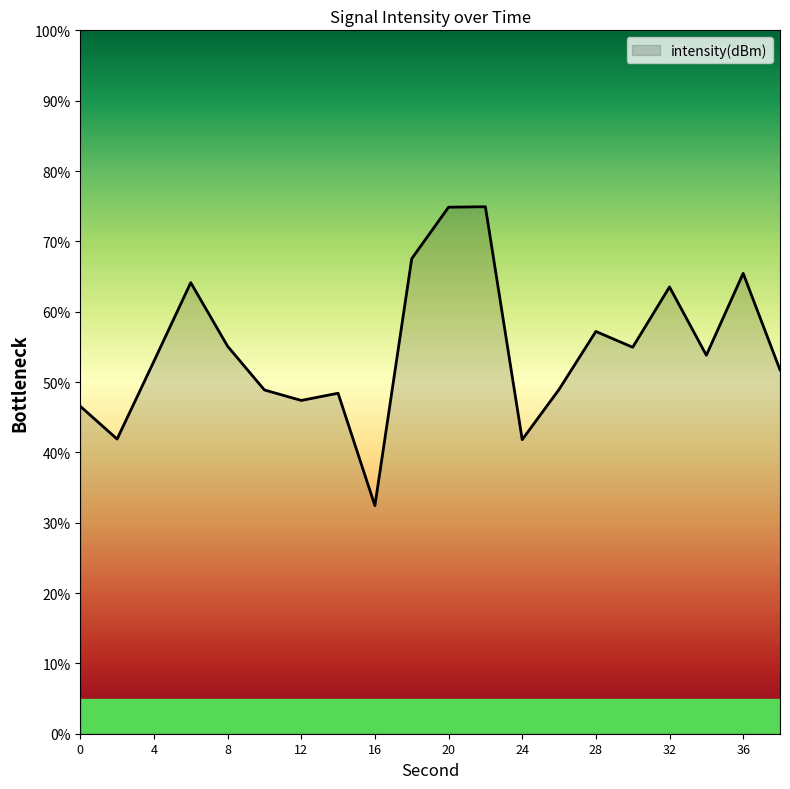

What is the maximum value shown in the chart?

74.9